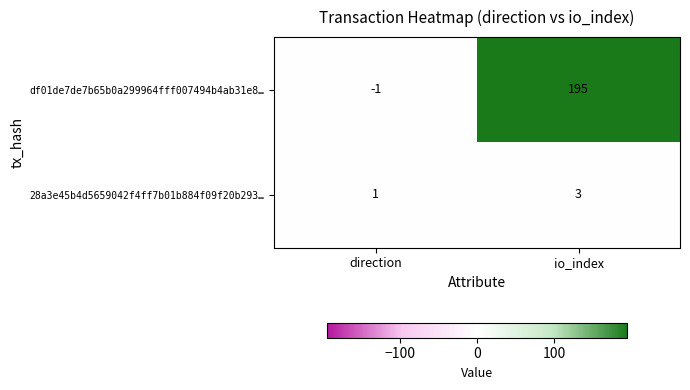

List the series in order of their peak value, highest first.

df01de7de7b65b0a299964fff007494b4ab31e8…, 28a3e45b4d5659042f4ff7b01b884f09f20b293…